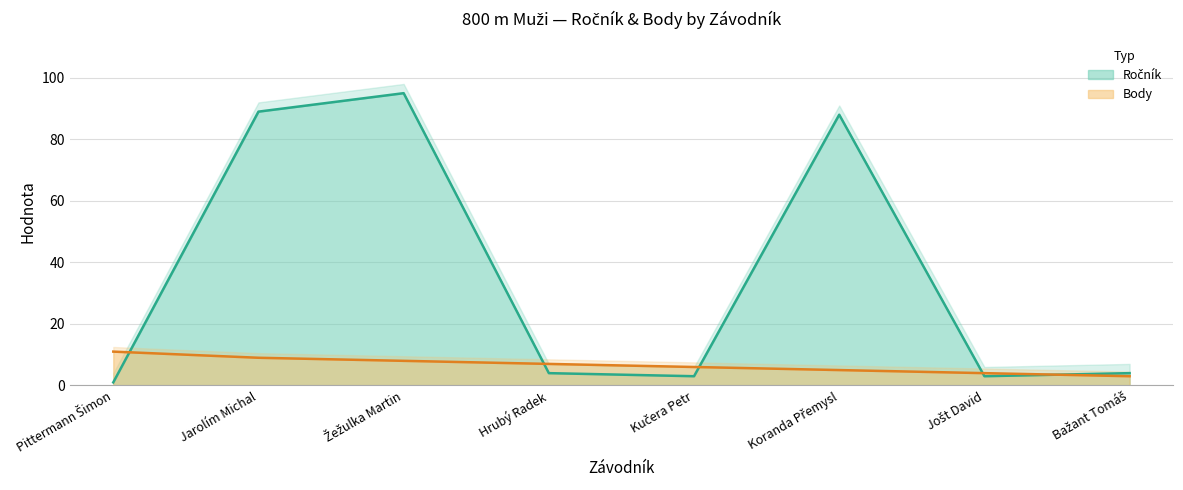

What is the difference between the maximum and second lowest values in the Body series?

7